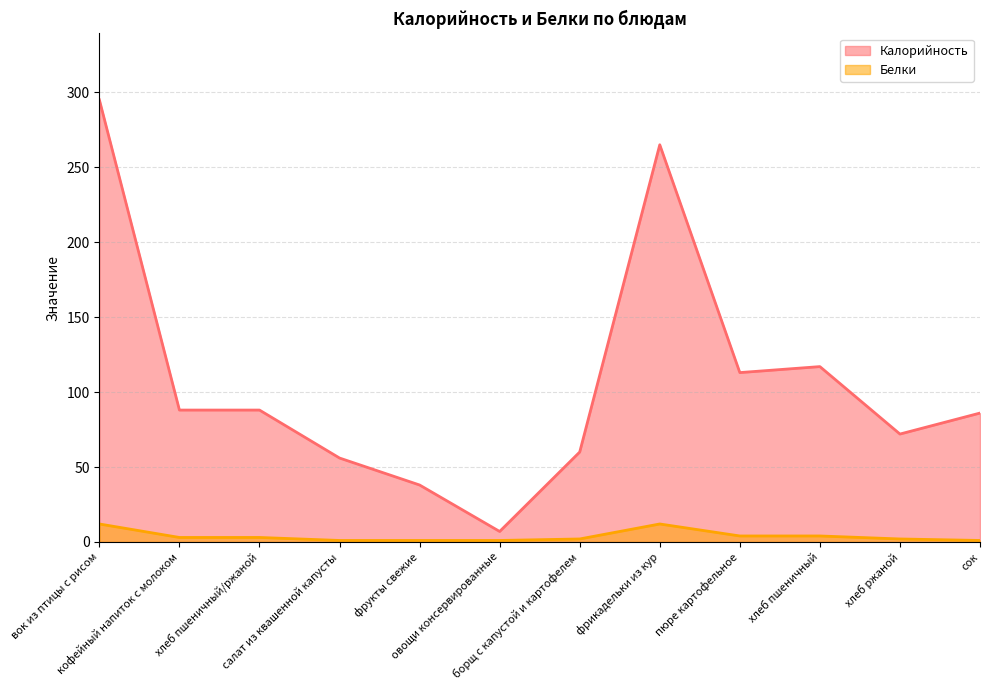

What is the label of the 5th point from the left?

фрукты свежие